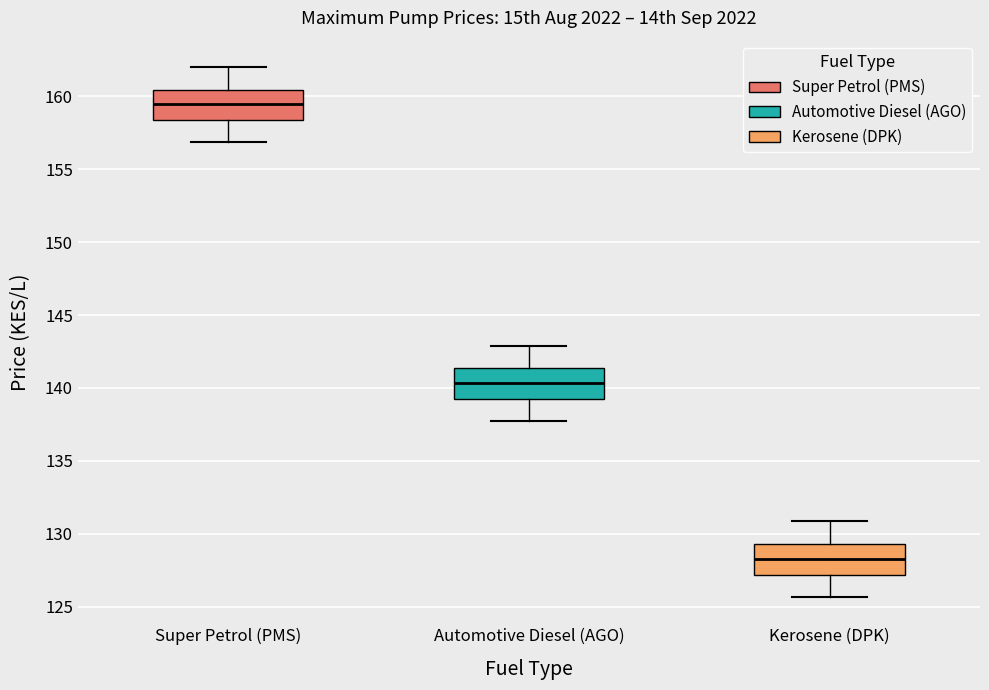

Which box's median line is the highest?

Super Petrol (PMS)